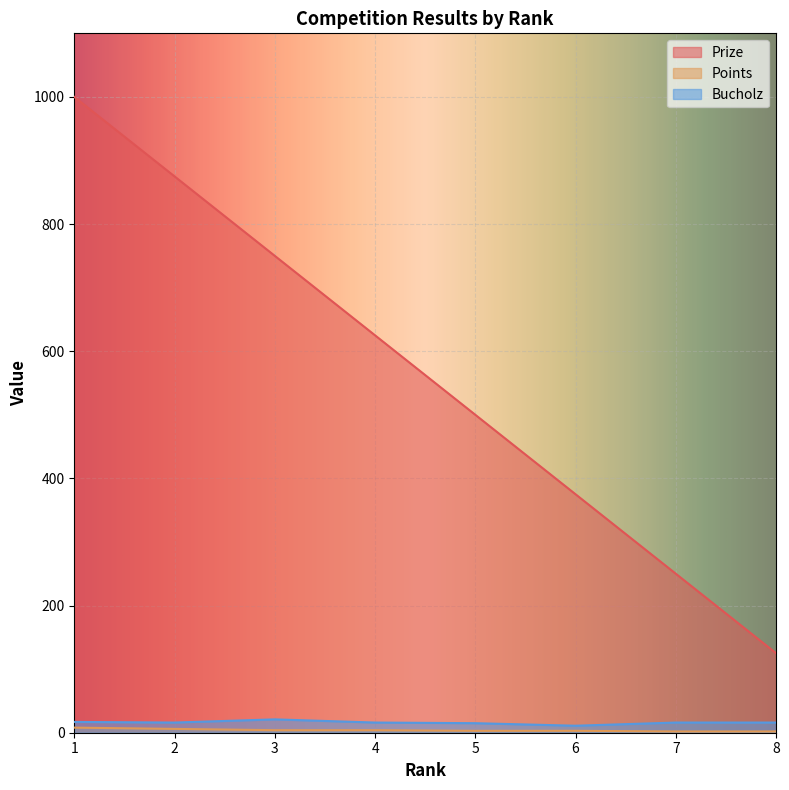

What is the maximum value for Points?

8